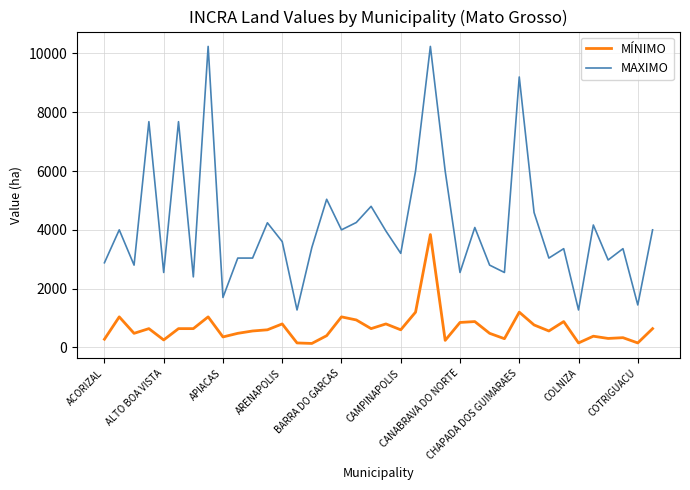

How many series are shown in this chart?

2